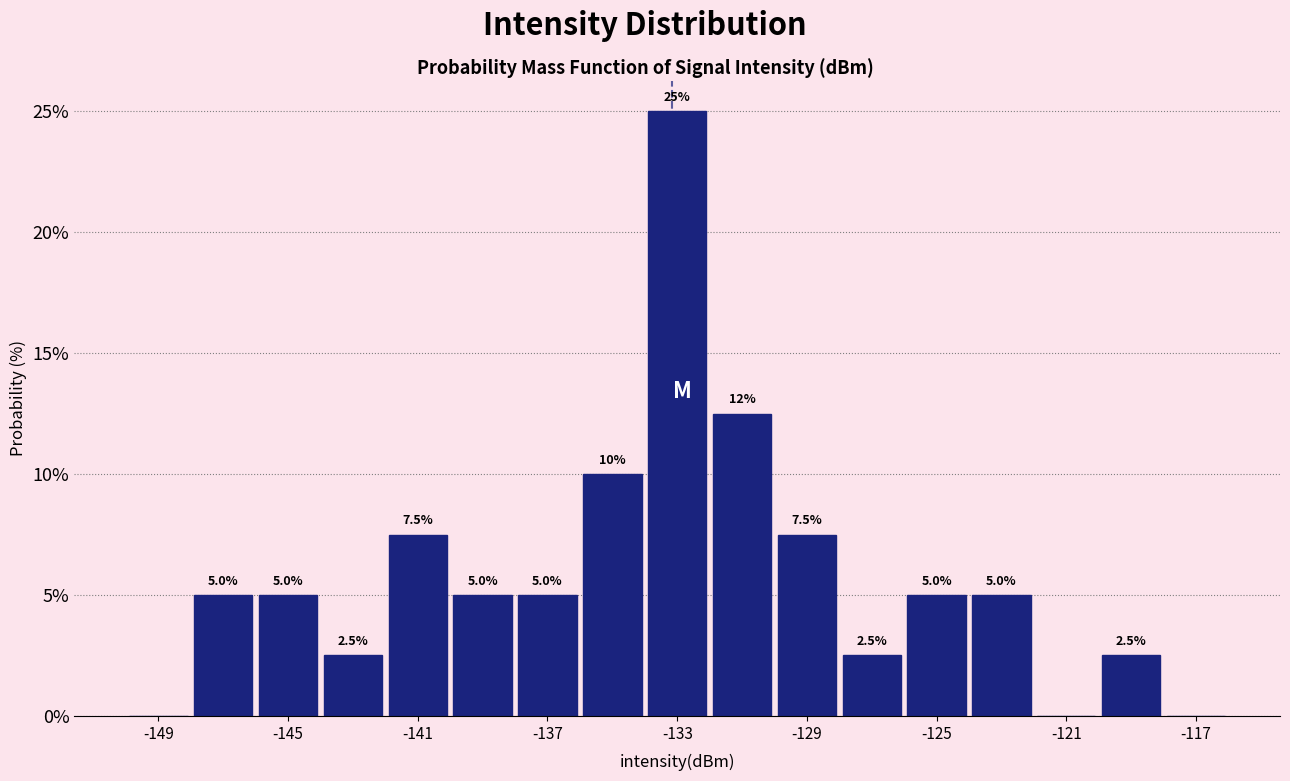

Over which range of the x-axis is the bar tallest?

-134 to -132